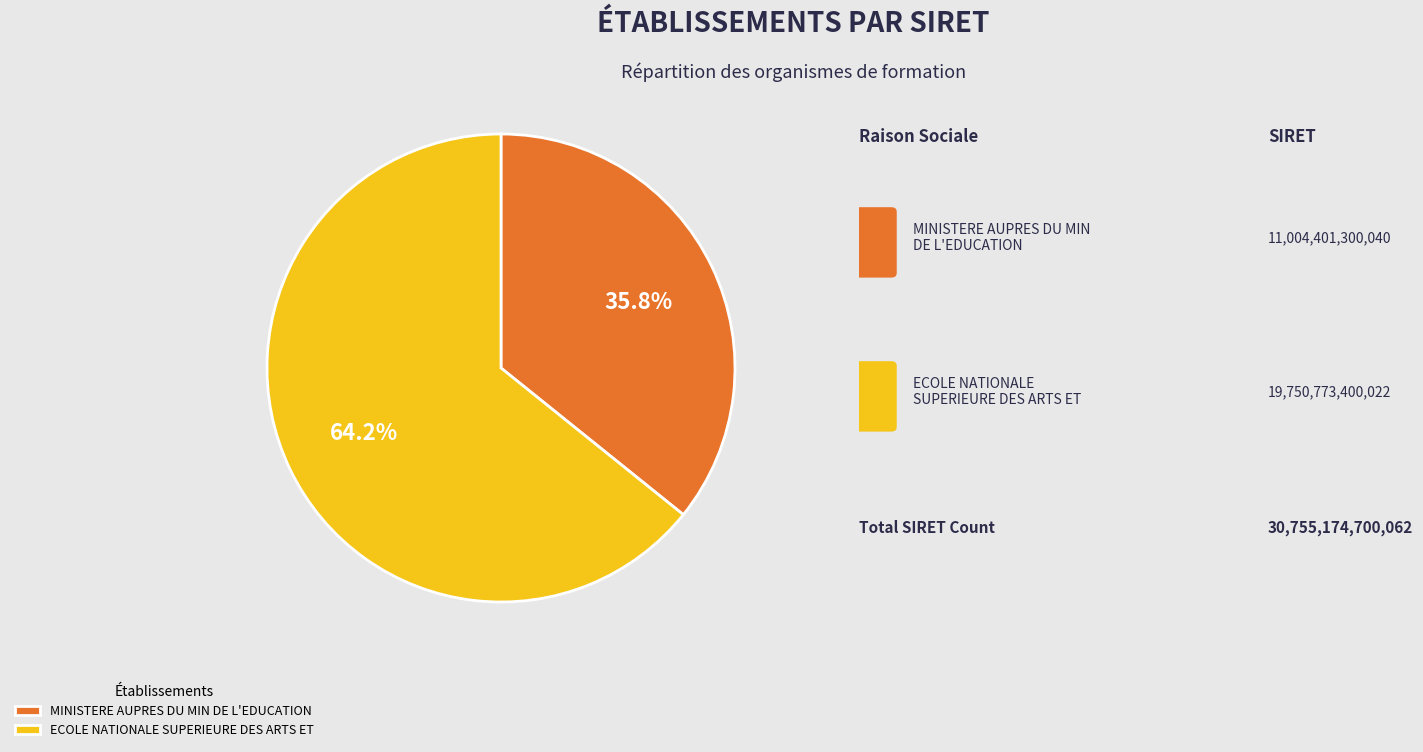

The MINISTERE AUPRES DU MIN DE L'EDUCATION slice represents 48% of the pie. True or false?

False